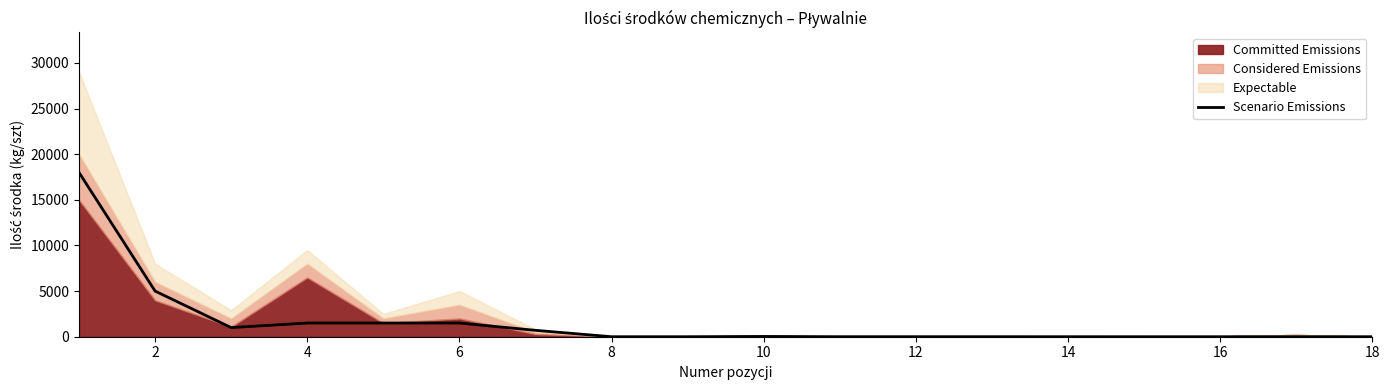

What is the highest value of the Scenario Emissions series?

18000